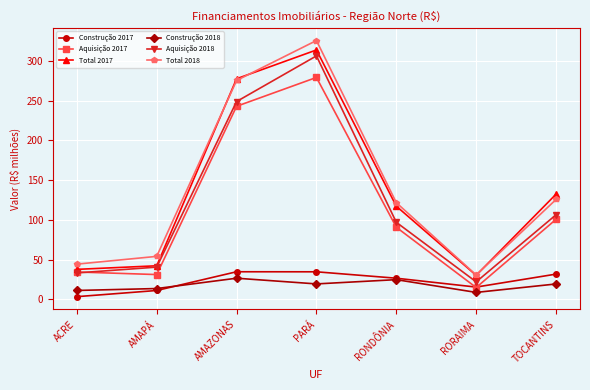

After their last crossing, which series has the higher values: Construção 2017 or Construção 2018?

Construção 2017